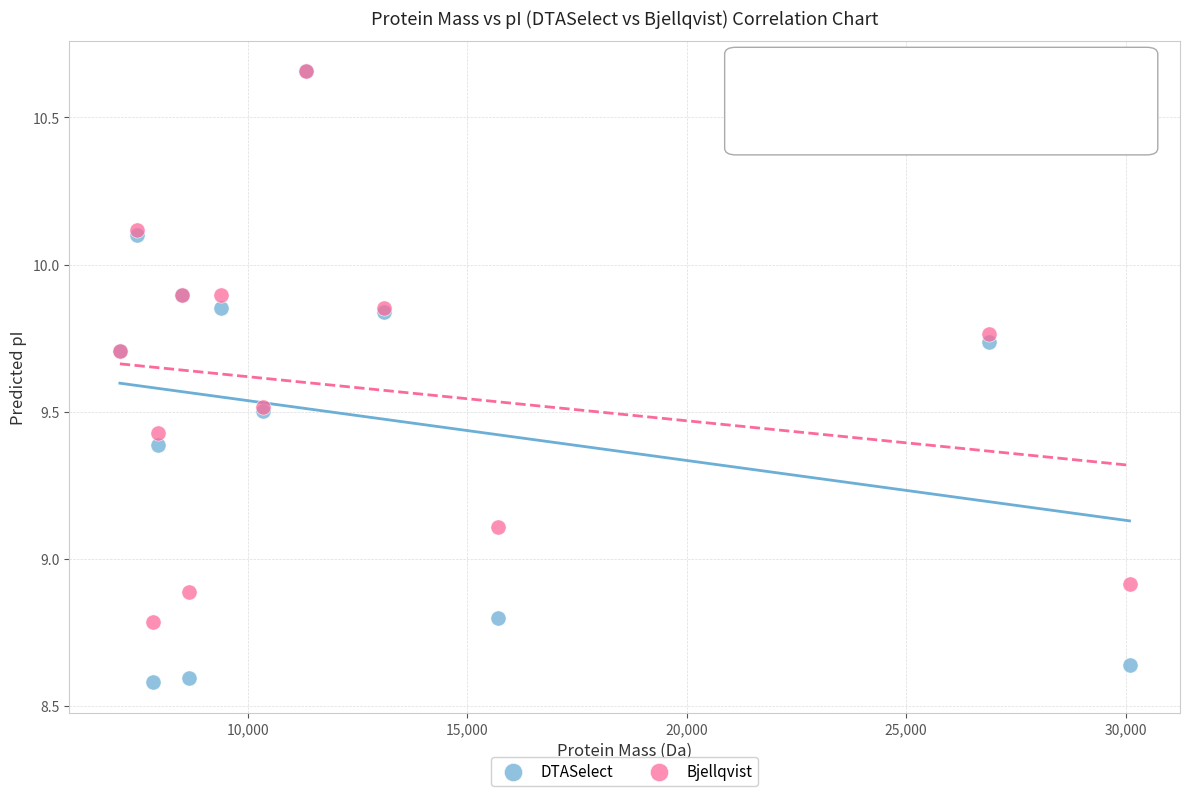

In the DTASelect series, what Y value is closest to 9?

8.8